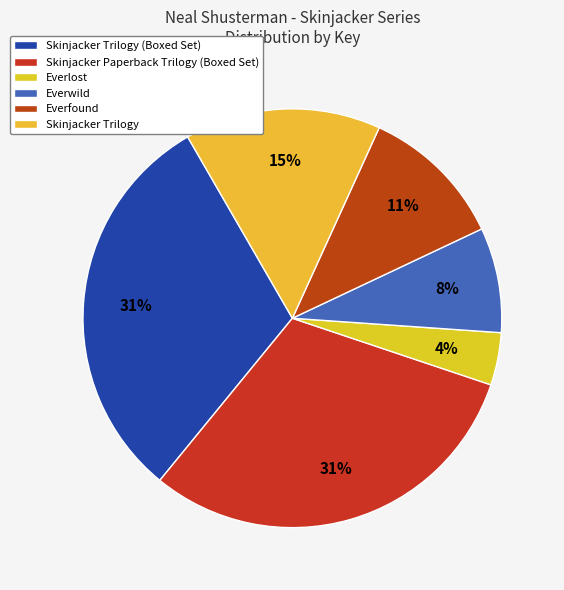

Does any single category account for the majority?

No